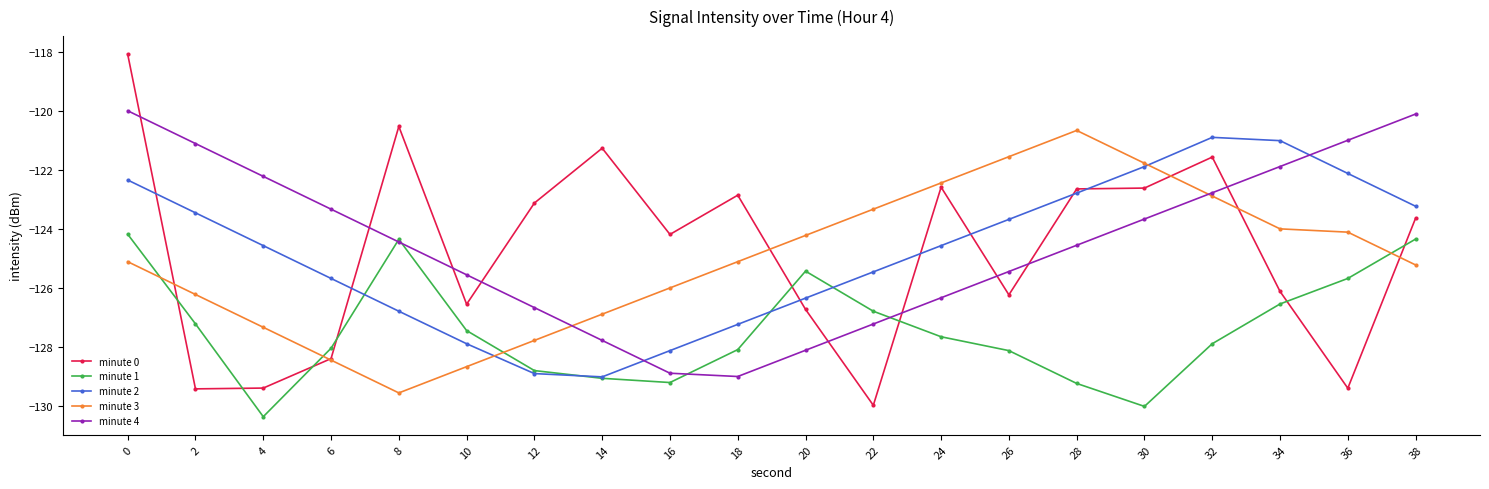

What is the difference between the minute 0 values at 22 and 24?

7.4